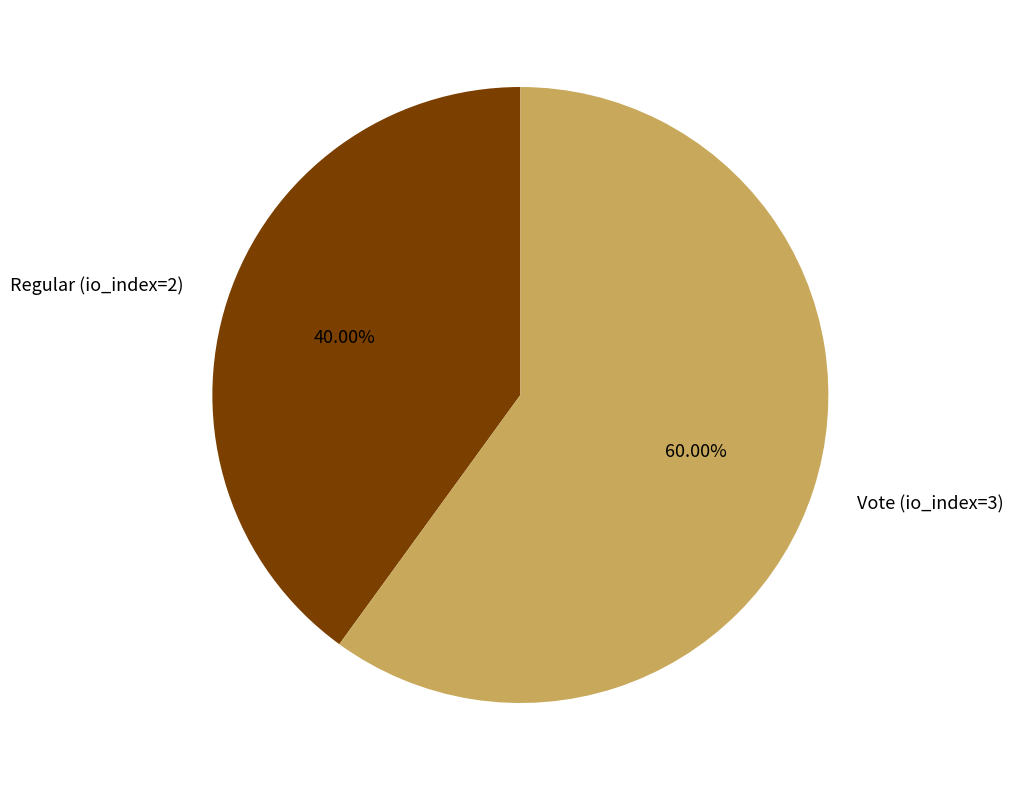

What percentage is NOT represented by Vote (io_index=3)?

40.0%